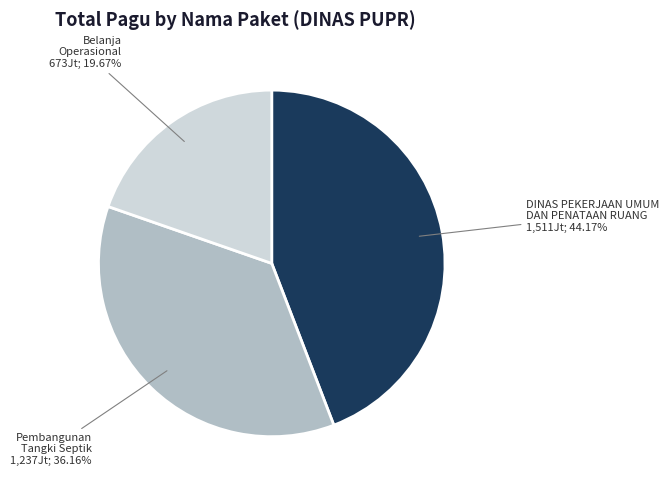

Between Pembangunan Tangki Septik and DINAS PEKERJAAN UMUM DAN PENATAAN RUANG, which is larger?

DINAS PEKERJAAN UMUM DAN PENATAAN RUANG